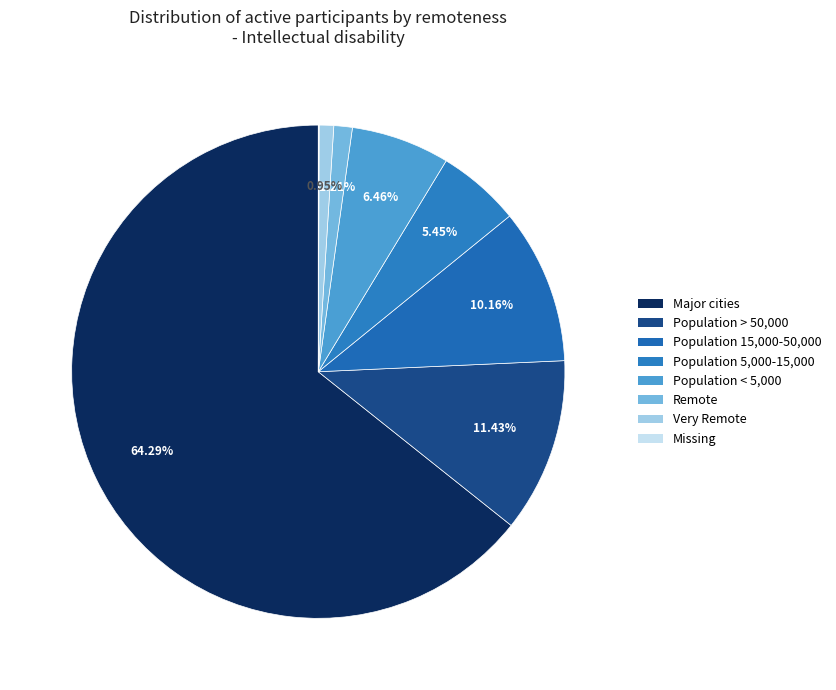

Rank the categories by value from highest to lowest.

Major cities, Population > 50,000, Population 15,000-50,000, Population < 5,000, Population 5,000-15,000, Remote, Very Remote, Missing